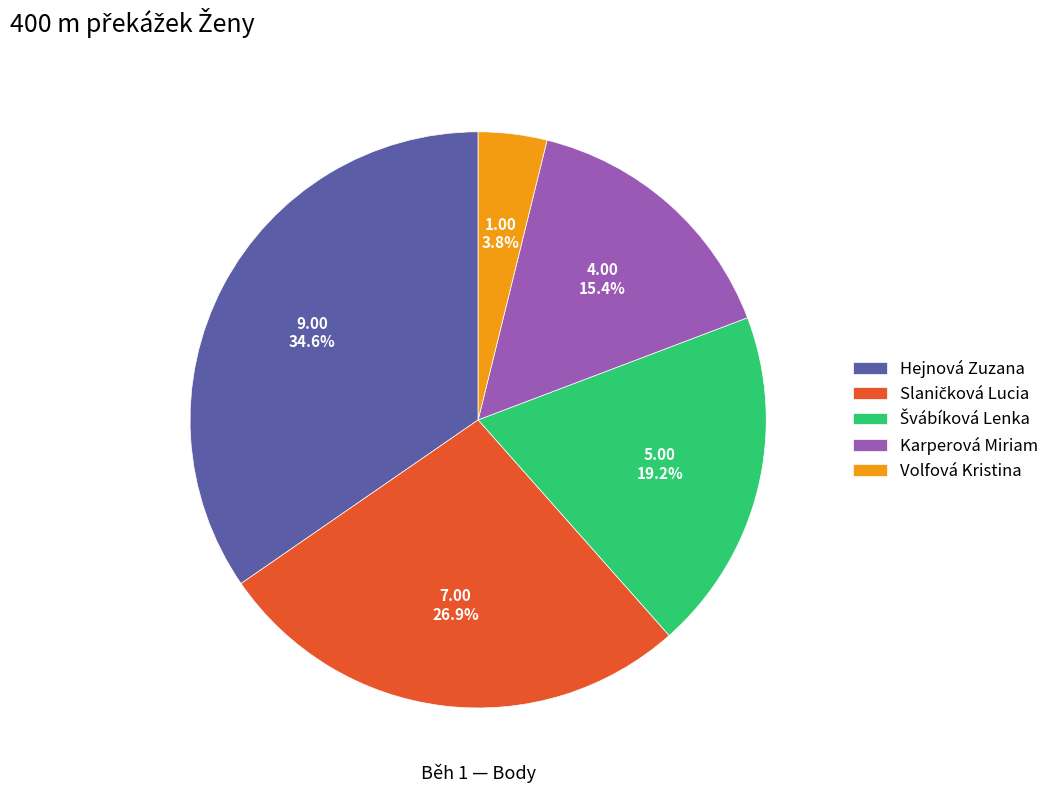

Does Hejnová Zuzana account for over 50% of the chart?

No